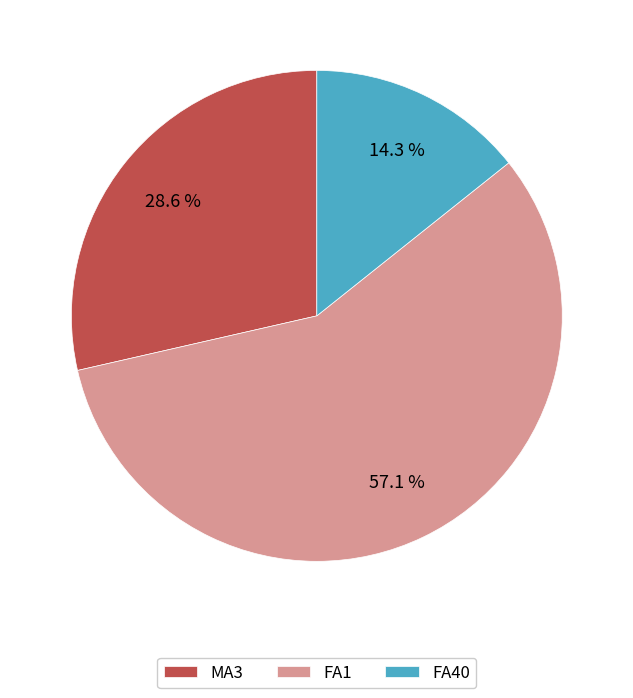

Is there any slice that represents more than half of the pie?

Yes